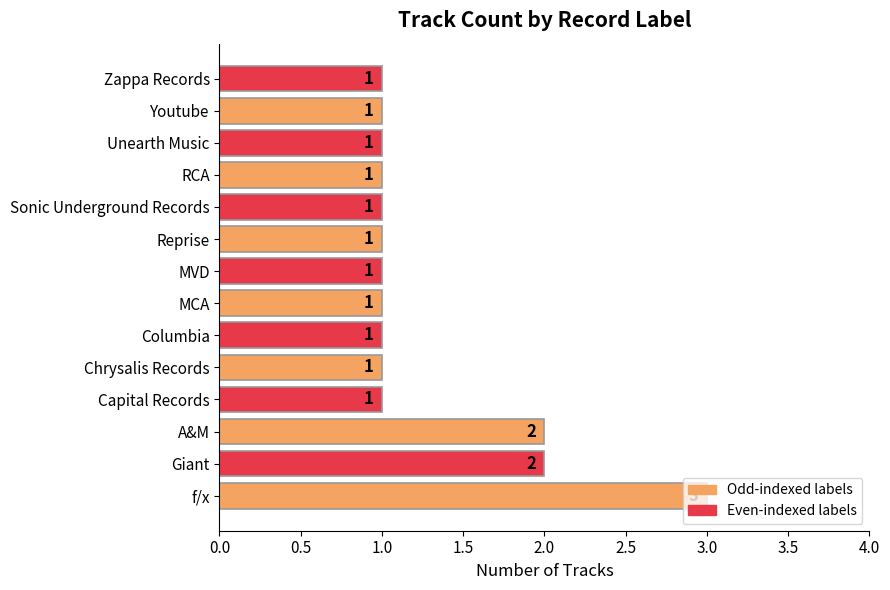

How many bars are there in total?

14